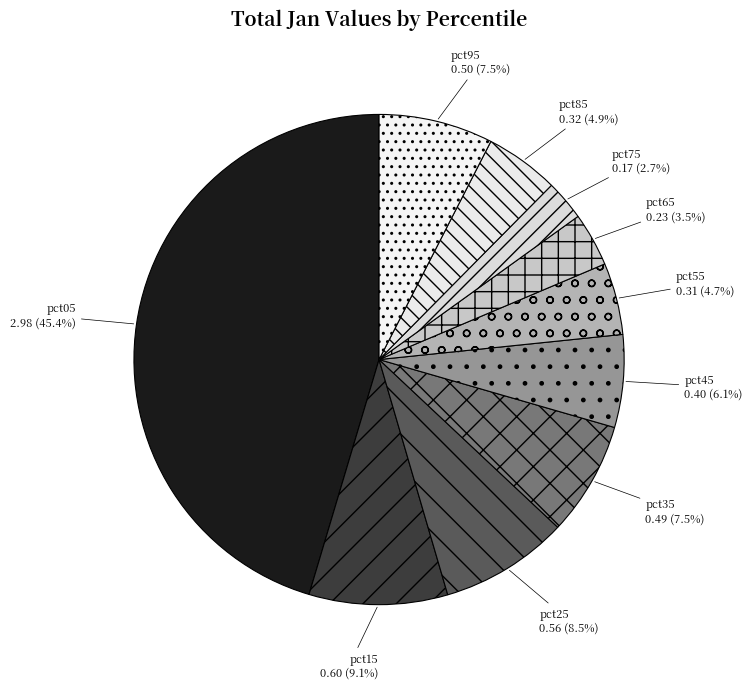

Between pct95 and pct25, which is larger?

pct25